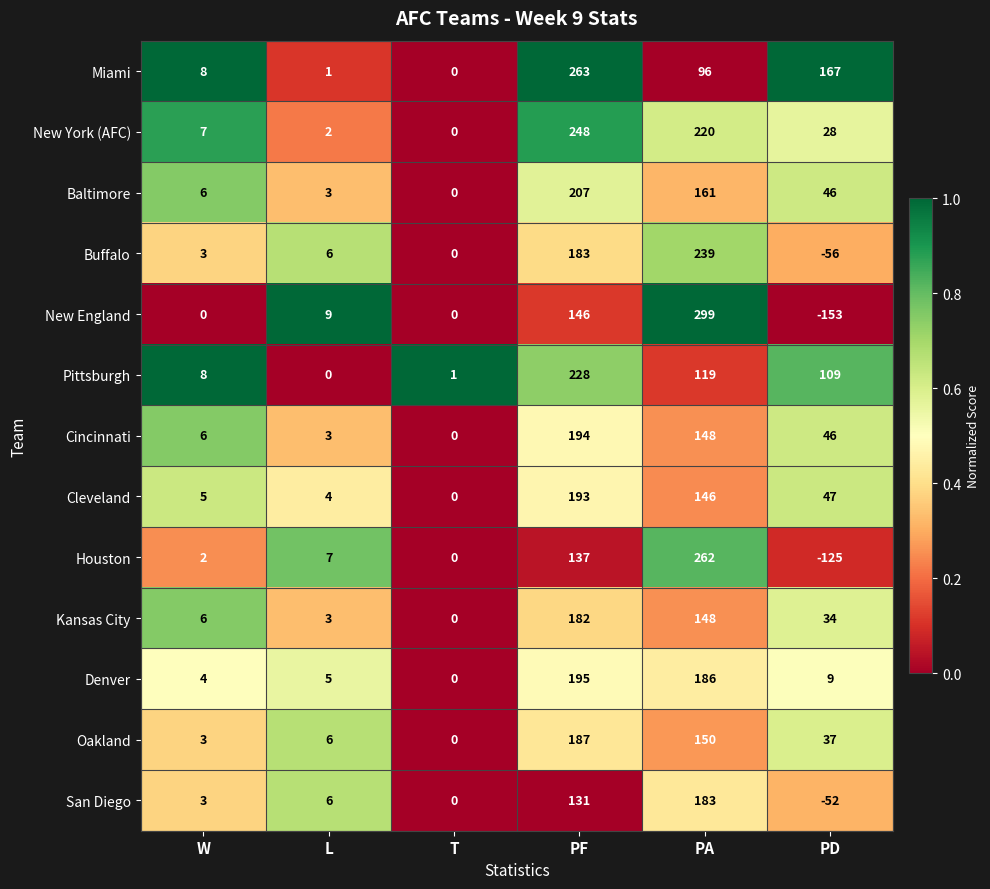

What is the average value of the San Diego series?

45